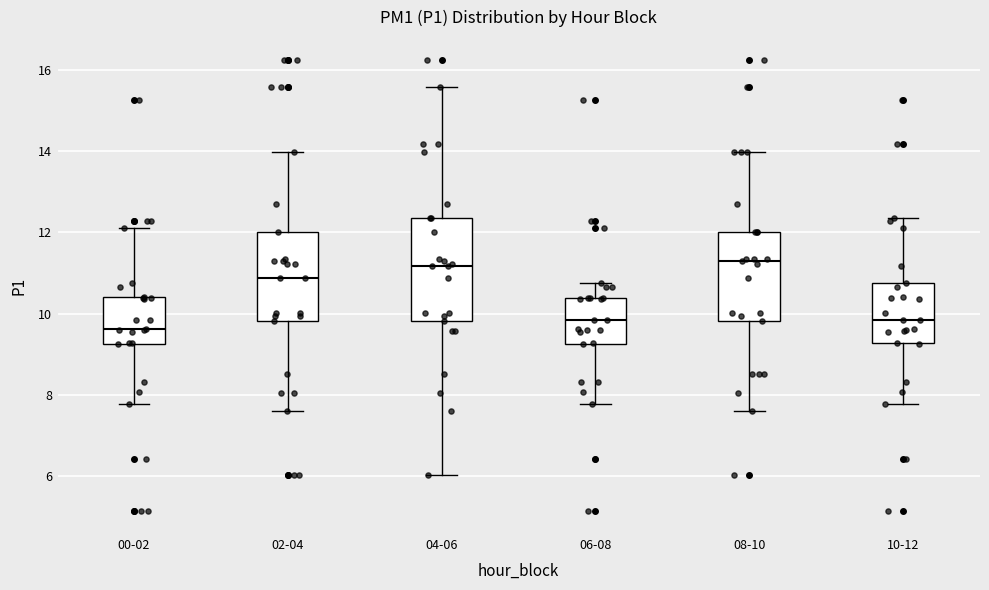

Which box is the tallest, from its lower edge to its upper edge?

04-06